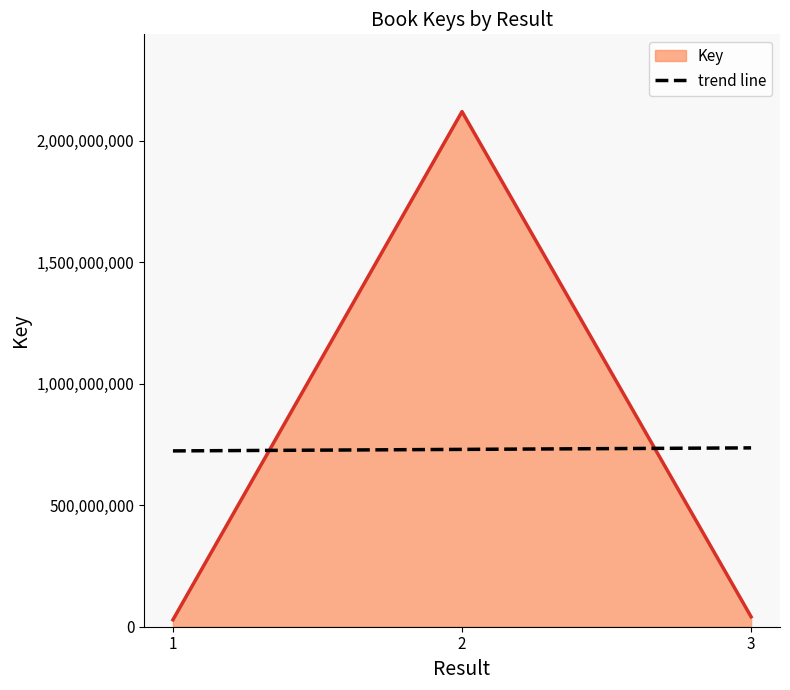

List the labels in order of value, smallest first.

1, 3, 2